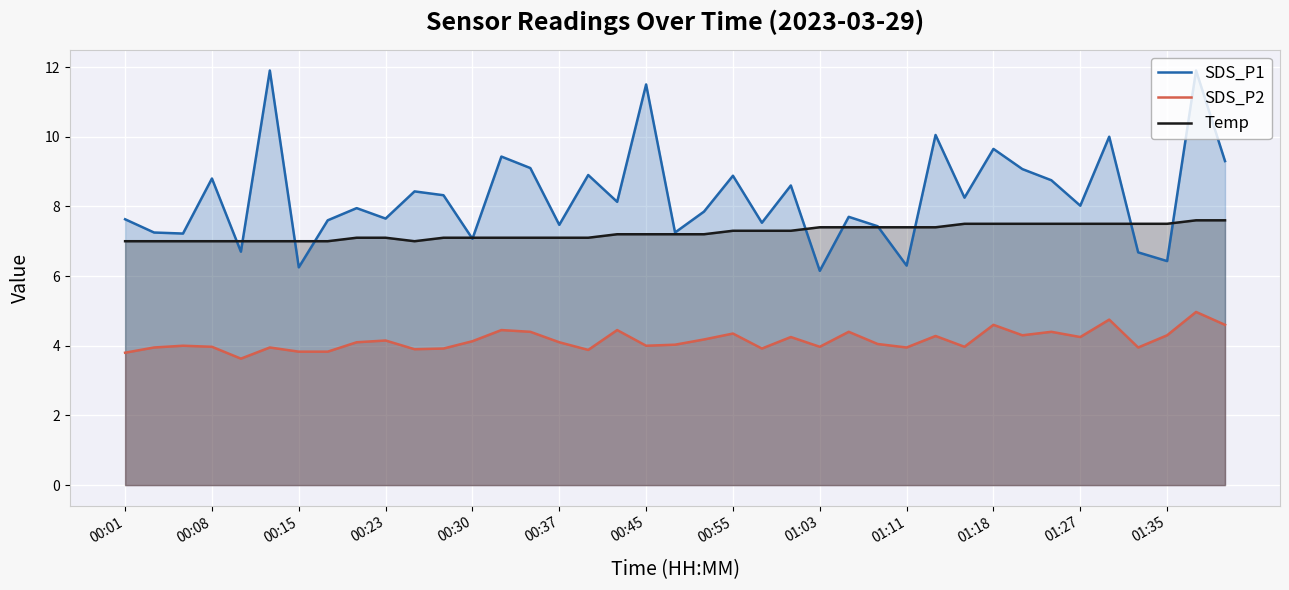

Where is SDS_P1 nearest to the value 9?

31